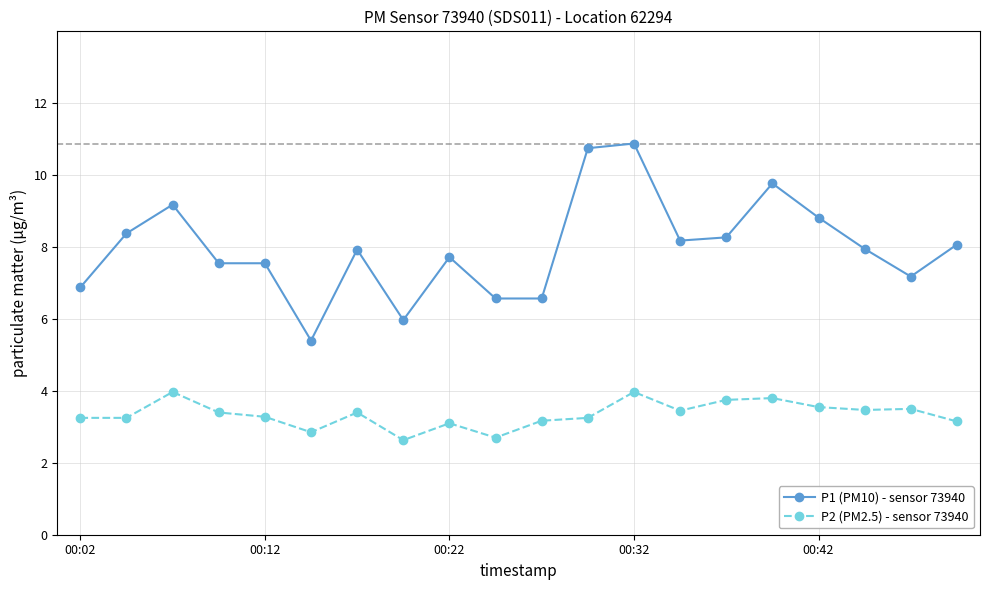

What is the difference between the second highest and minimum values in the P2 (PM2.5) - sensor 73940 series?

1.3